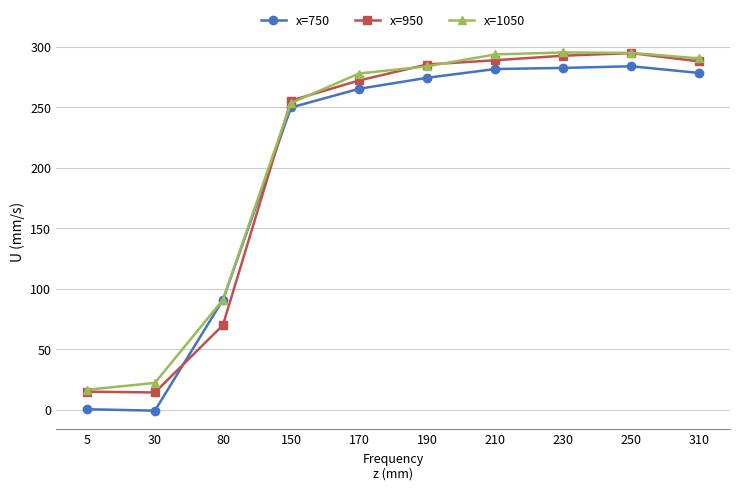

What are all the series names shown in the legend?

x=750, x=950, x=1050